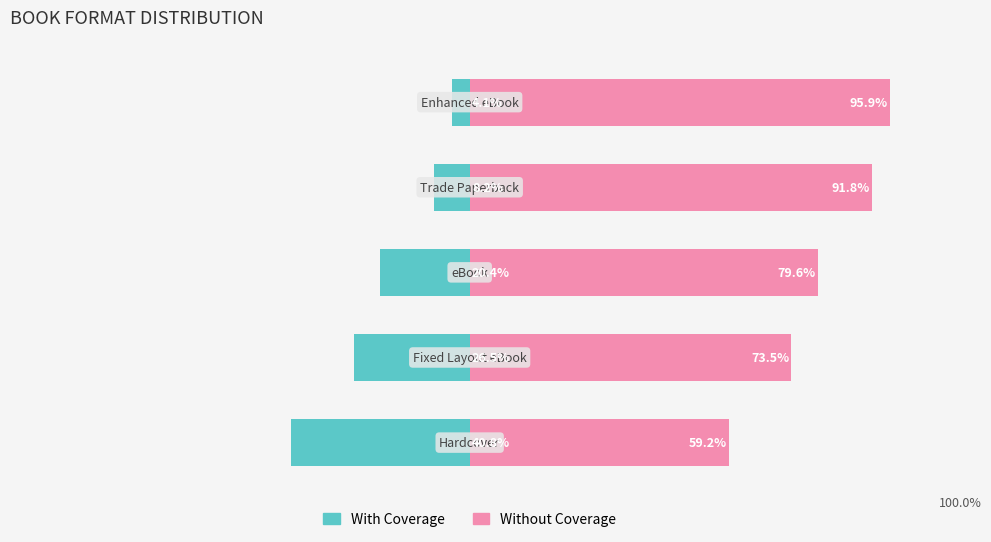

At how many categories does at least one series exceed -19?

5